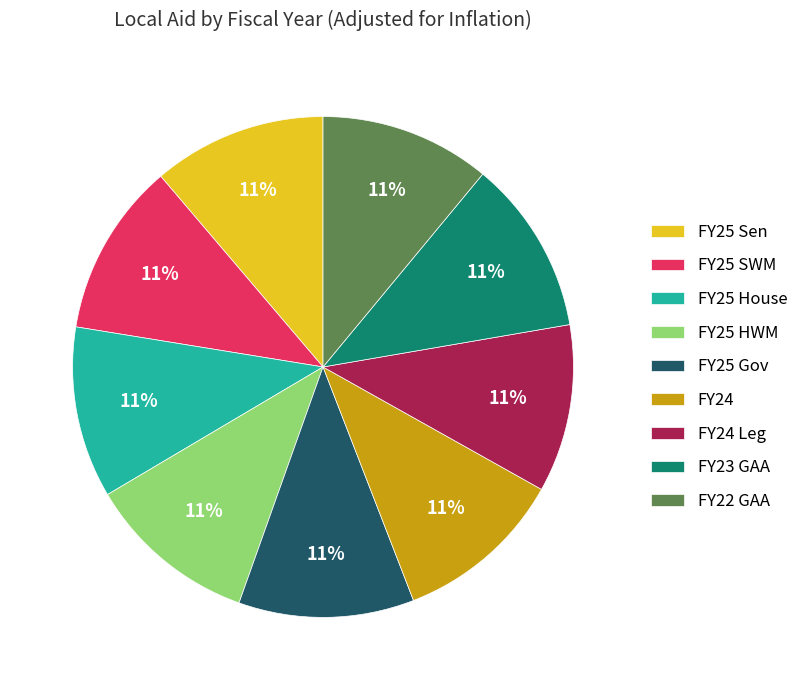

Approximately how many times larger is the value at FY24 Leg compared to FY25 Sen?

1.0